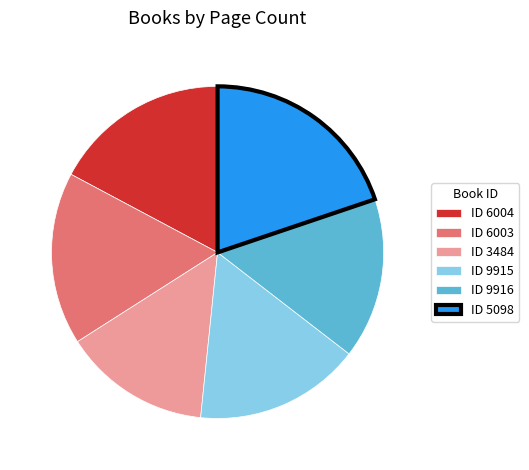

Is ID 6004 the majority of the pie?

No